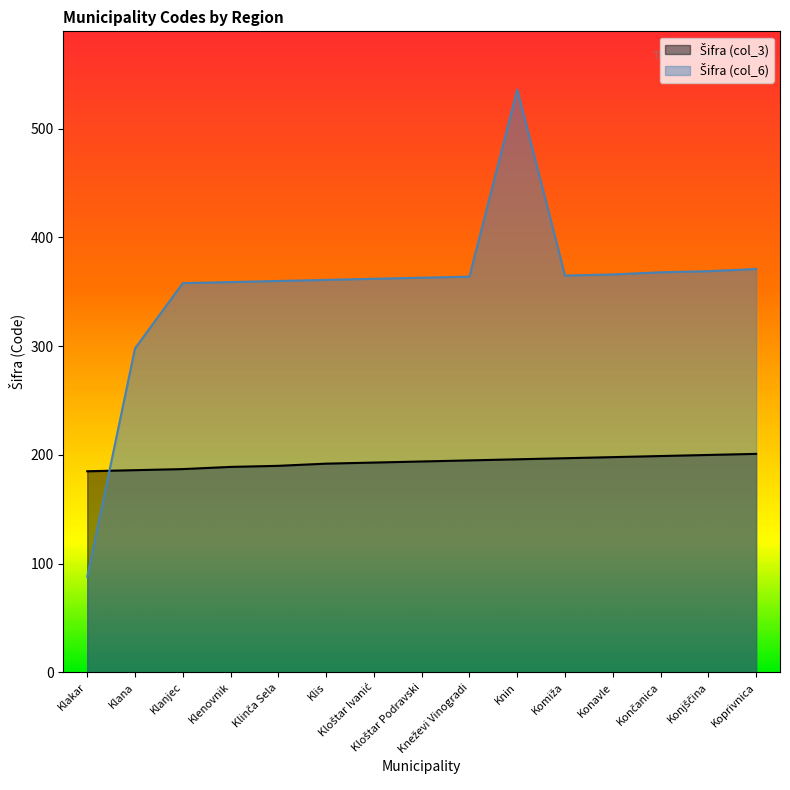

What is the approximate value of Šifra (col_6) at Klana, to the nearest 10?

300